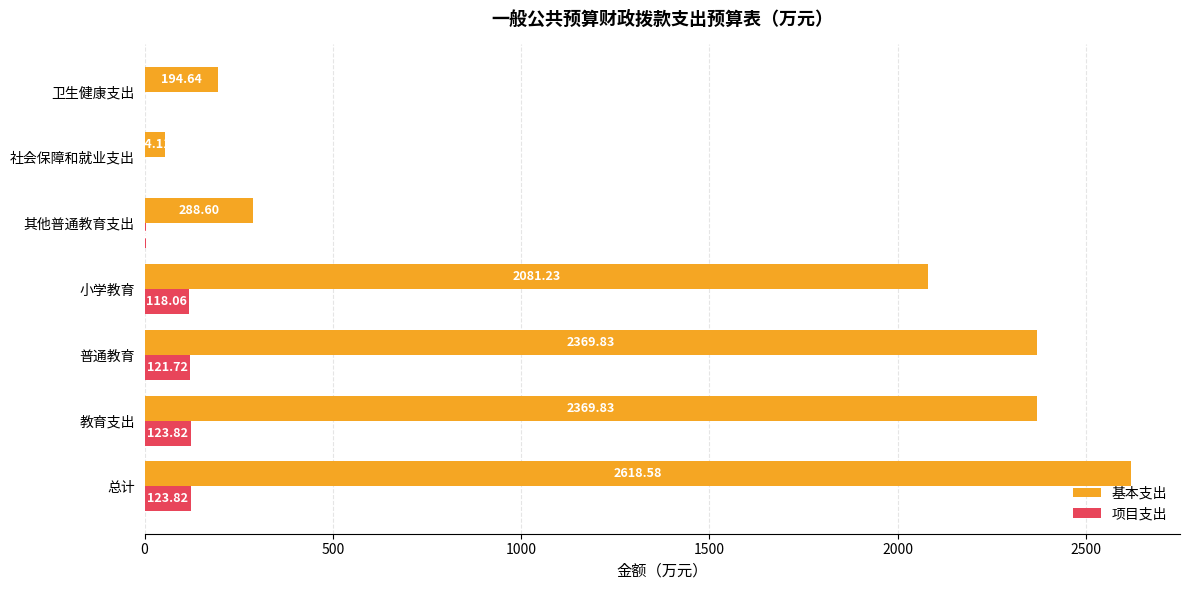

What is the total value across all series at 社会保障和就业支出?

54.1